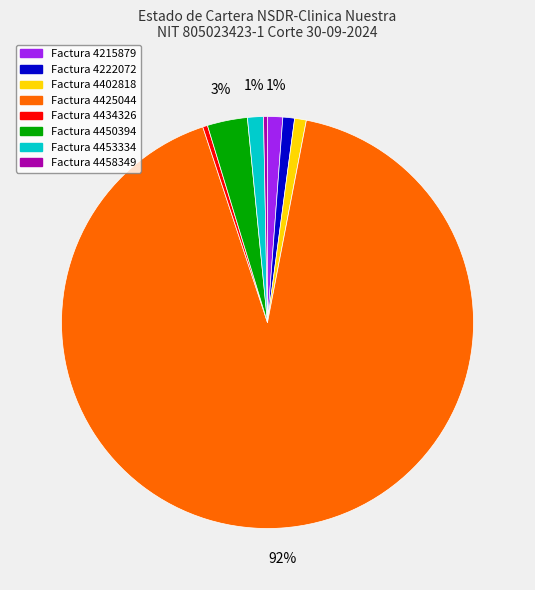

To the nearest percent, what is the average slice percentage?

12%